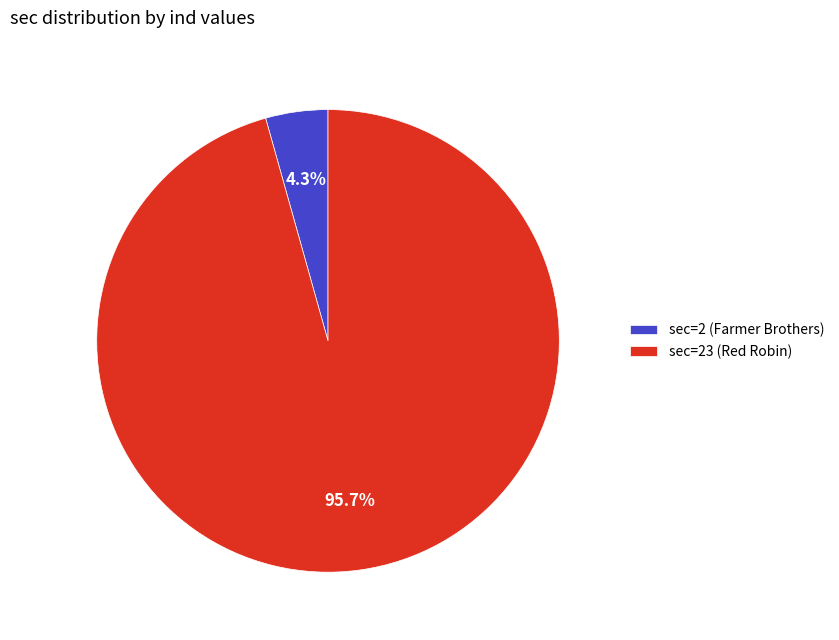

How much of the chart is everything except sec=23 (Red Robin)?

4.3%